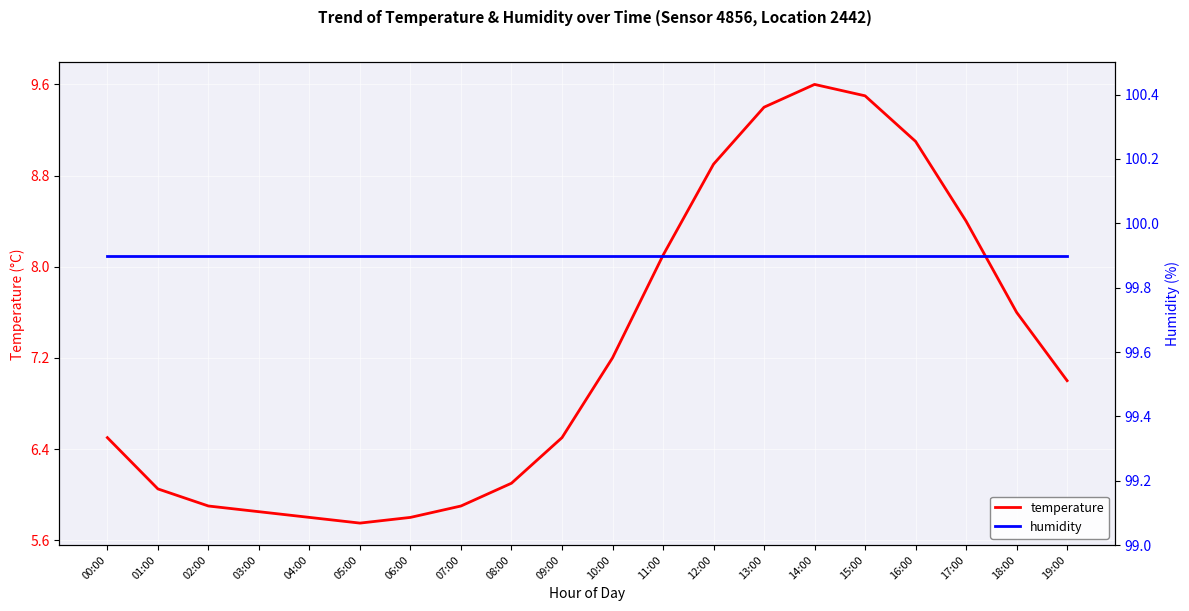

What is the label of the 4th point from the right?

16:00